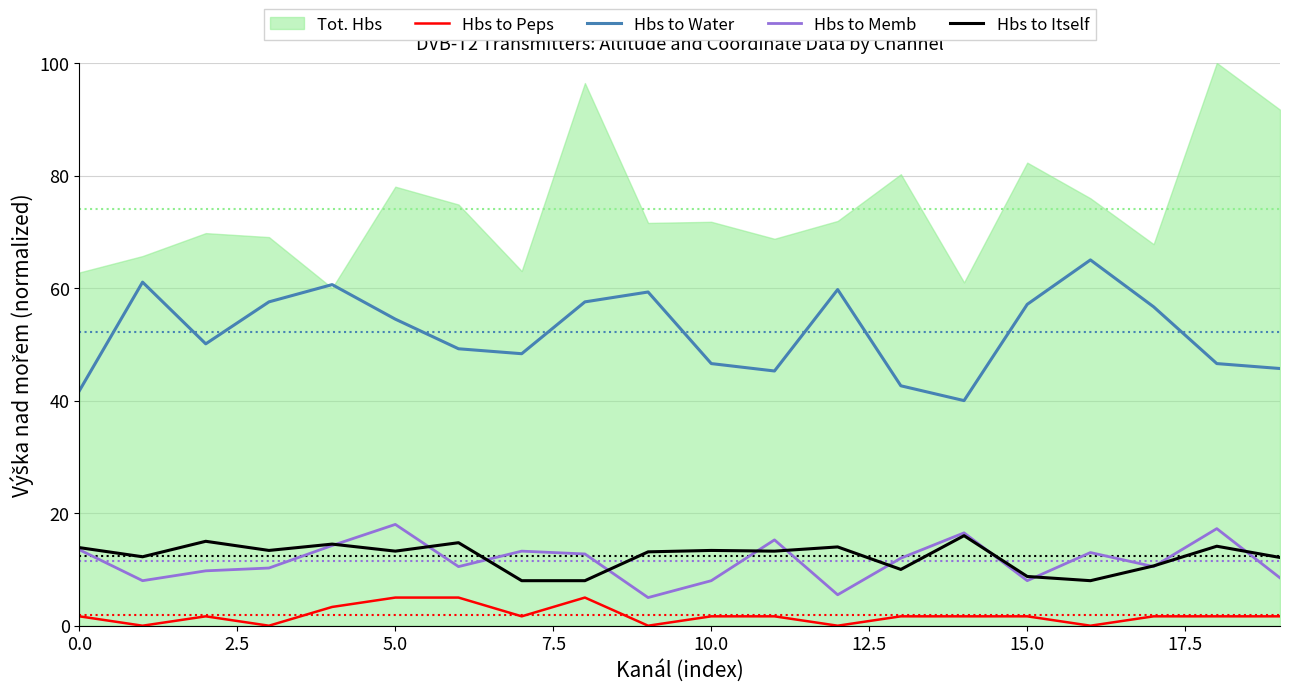

The Hbs to Memb series shows 13.7 at 10.0. True or false?

False